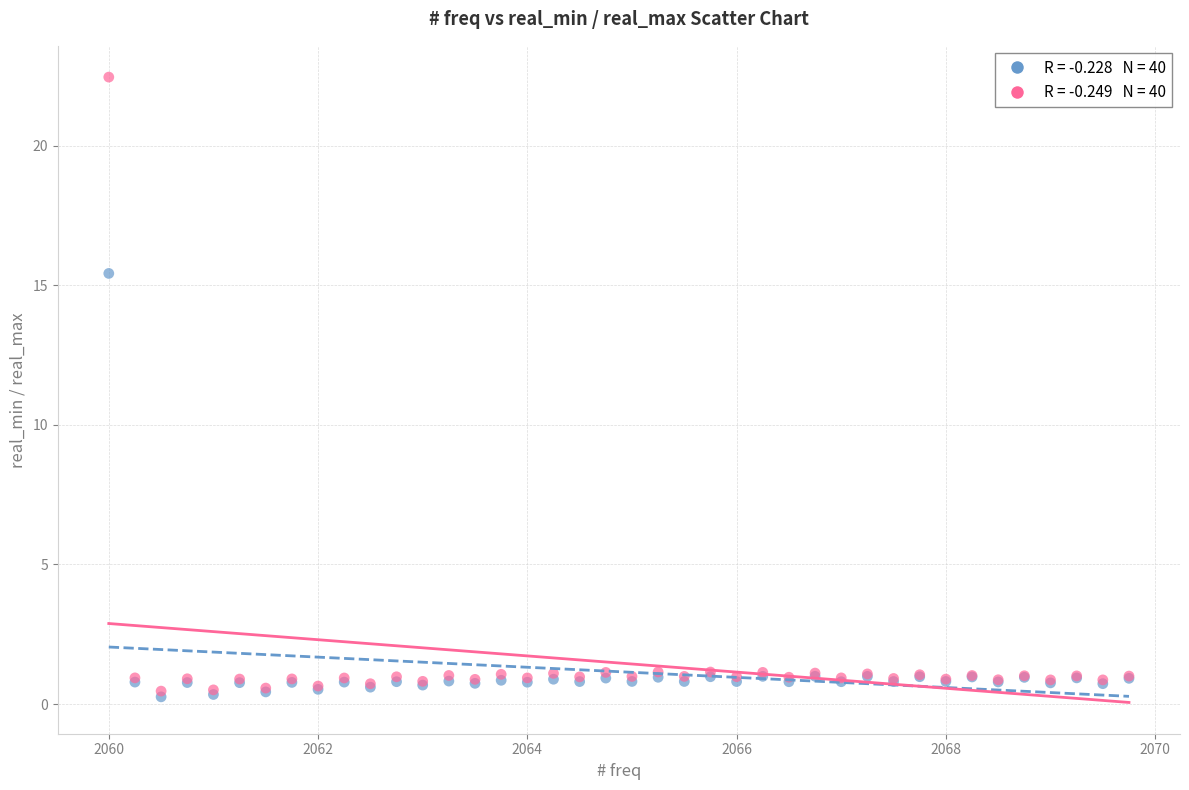

Across all series, what Y value is closest to 11?

15.4